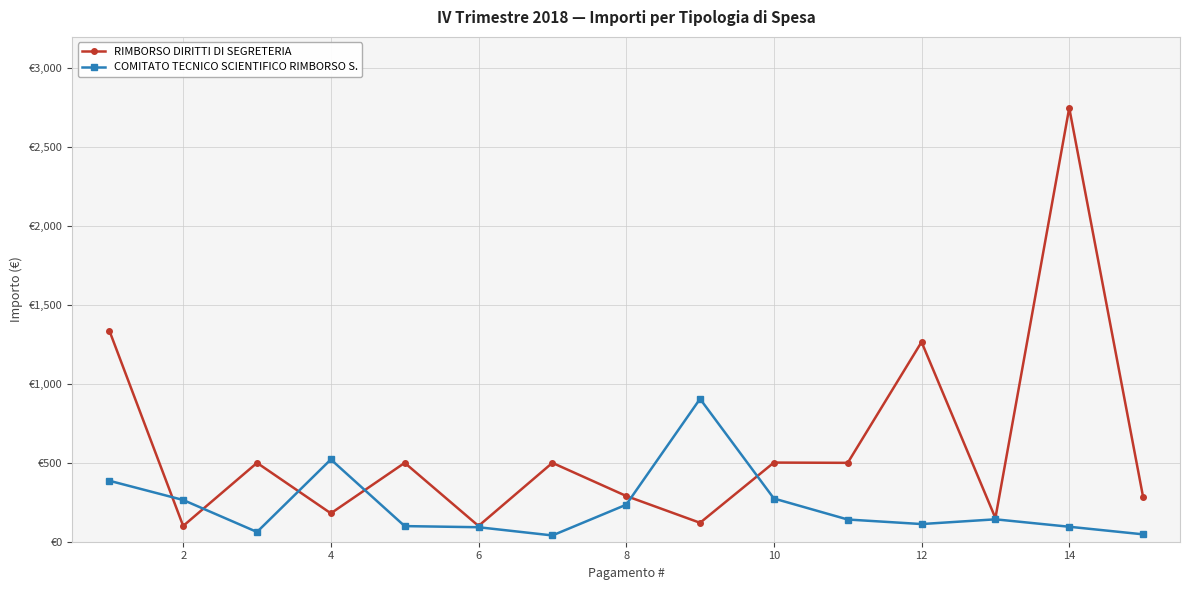

What are all the series names shown in the legend?

RIMBORSO DIRITTI DI SEGRETERIA, COMITATO TECNICO SCIENTIFICO RIMBORSO S.